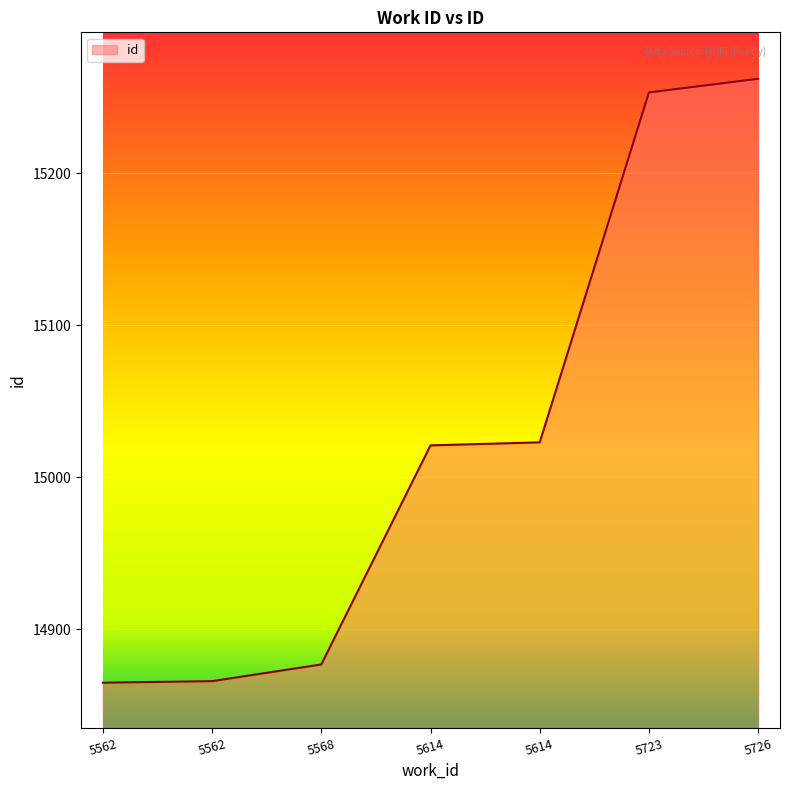

What is the value of the 2nd point from the left?

14865